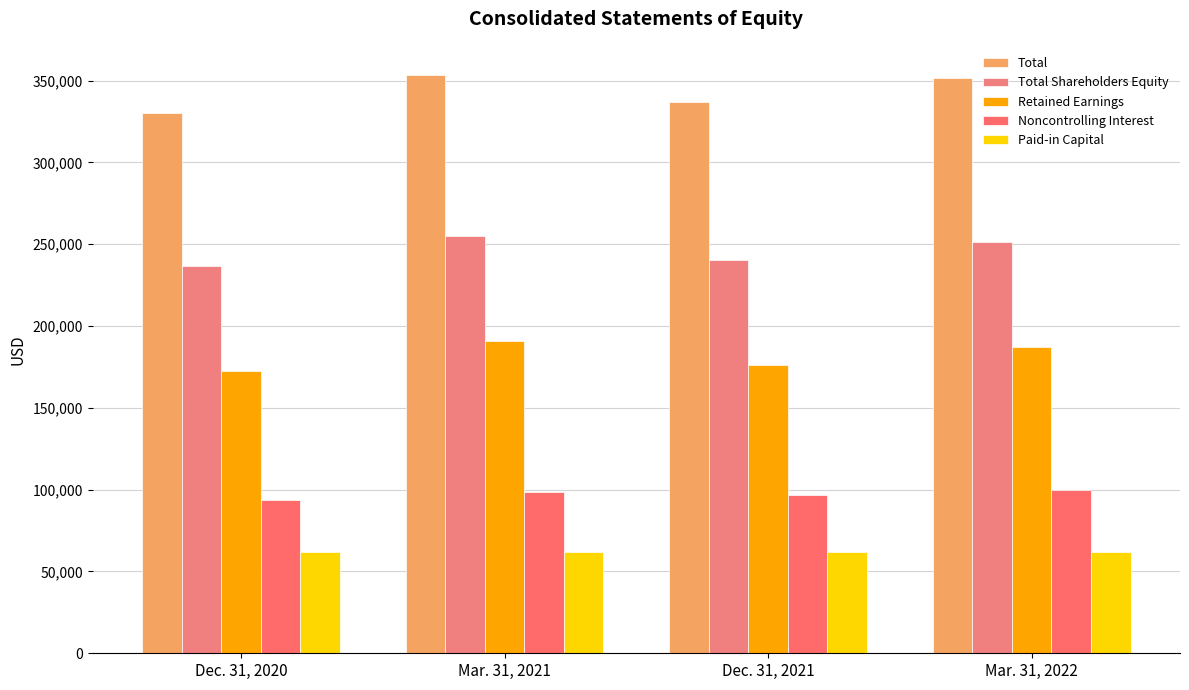

Read the Retained Earnings value at Mar. 31, 2022, to the nearest 50.

187400